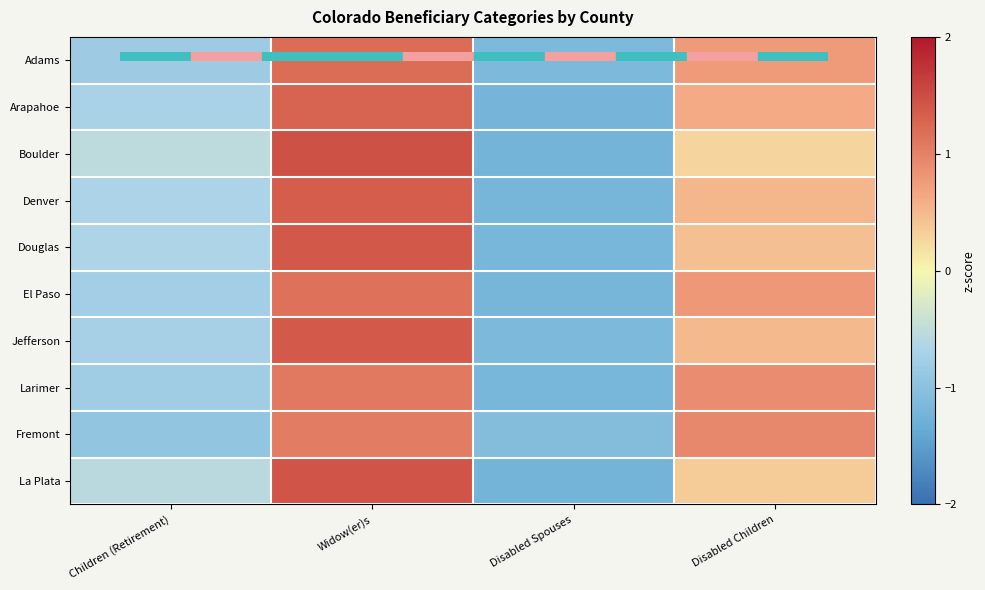

What is the spread (max minus min) of values at Disabled Children?

0.7